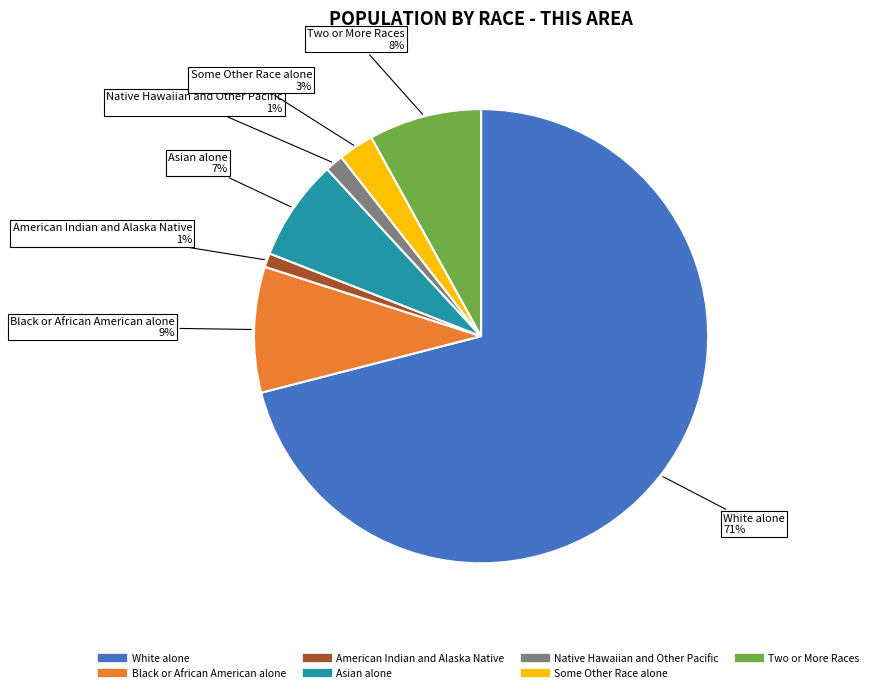

What is the largest slice in the pie chart?

White alone